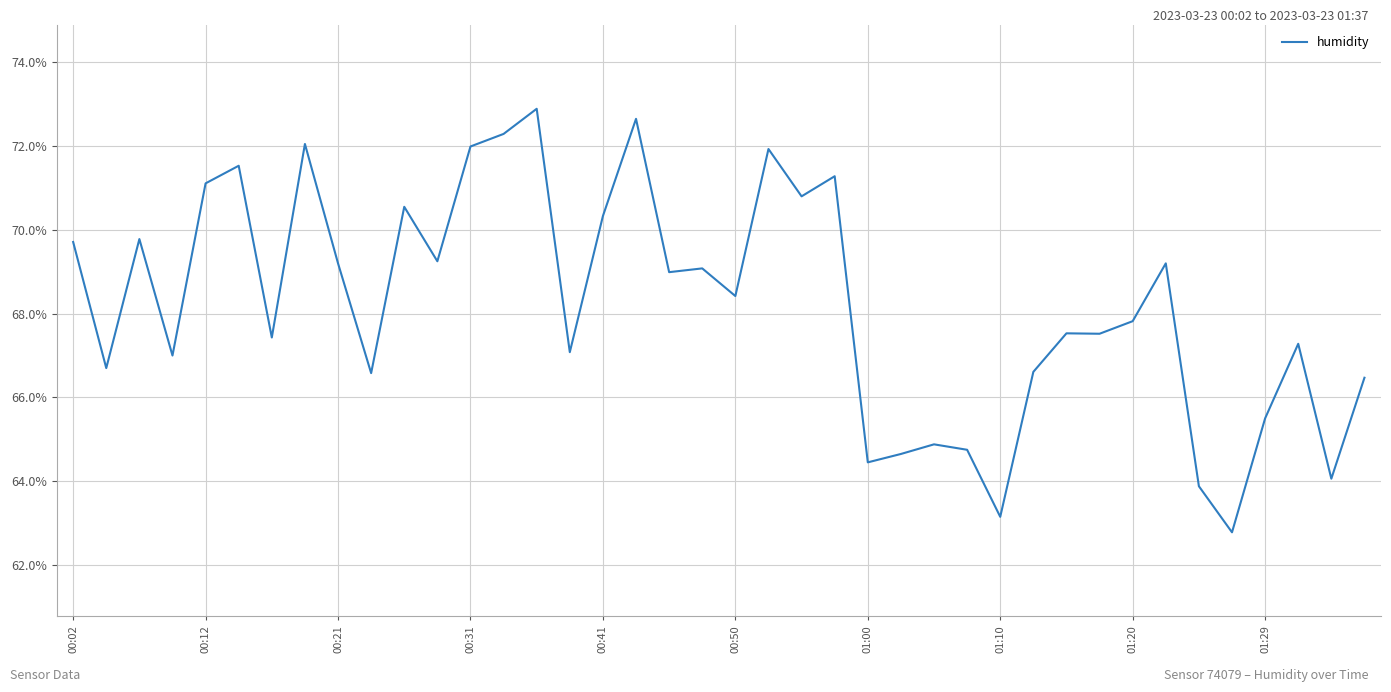

What is the maximum value shown in the chart?

72.9